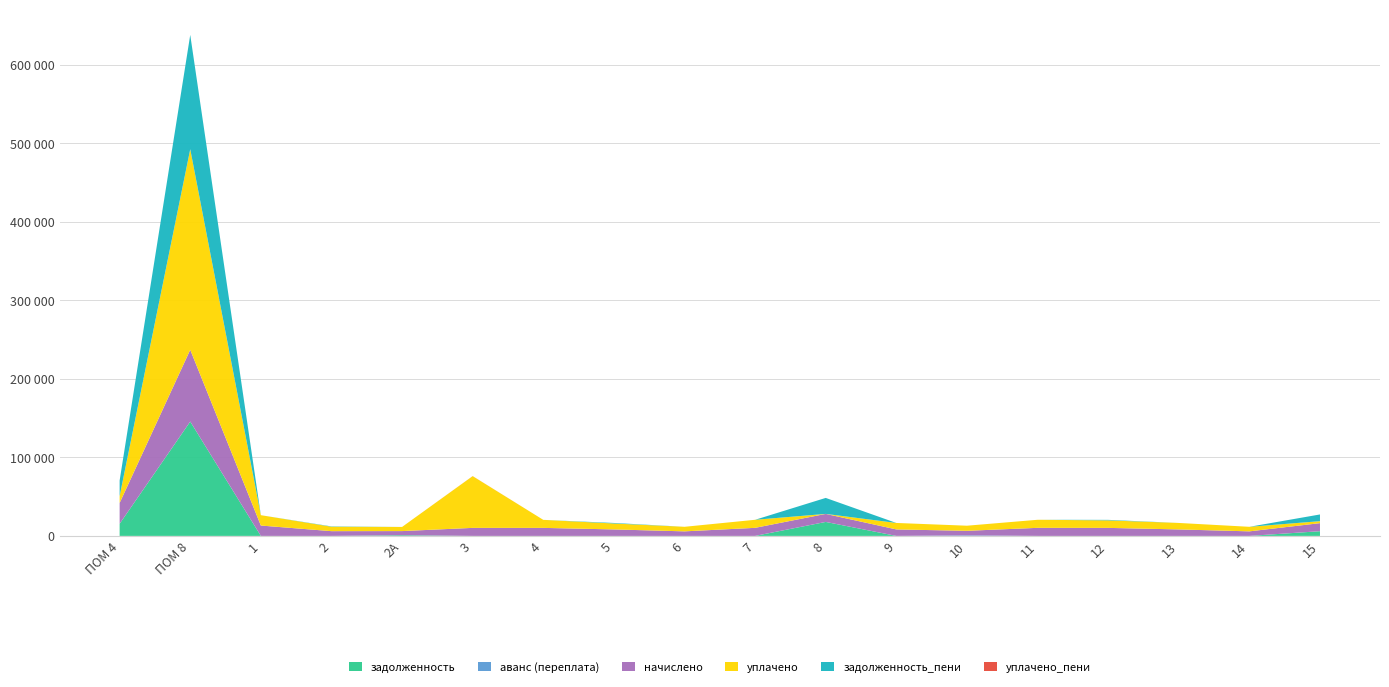

Reading left to right, extract all data points from this chart.

задолженность: ПОМ 4=15448.1	ПОМ 8=145622.9	1=0.0	2=0.0	2А=873.8	3=0.0	4=0.0	5=0.0	6=0.0	7=0.0	8=17806.6	9=0.0	10=0.0	11=0.0	12=0.0	13=0.0	14=0.0	15=5989.2
аванс (переплата): ПОМ 4=0.0	ПОМ 8=0.0	1=0.0	2=0.0	2А=0.0	3=0.0	4=0.0	5=0.0	6=0.0	7=0.0	8=0.0	9=0.0	10=697.5	11=0.0	12=0.0	13=0.0	14=0.0	15=0.0
начислено: ПОМ 4=26512.6	ПОМ 8=91444.3	1=13198.3	2=6045.1	2А=5266.1	3=10217.5	4=10217.5	5=8246.9	6=5796.0	7=10267.3	8=10217.5	9=8246.9	10=5796.0	11=10267.2	12=10217.6	13=8246.9	14=5796.0	15=10267.2
уплачено: ПОМ 4=8694.9	ПОМ 8=255447.7	1=13198.3	2=5630.4	2А=5266.1	3=65877.6	4=10217.5	5=7559.6	6=5796.0	7=10267.3	8=0.0	9=8246.9	10=6493.5	11=10267.2	12=9576.5	13=8246.9	14=5796.0	15=2504.8
задолженность_пени: ПОМ 4=19866.9	ПОМ 8=145622.9	1=0.0	2=414.7	2А=0.0	3=0.0	4=0.0	5=687.2	6=0.0	7=0.0	8=20361.0	9=0.0	10=0.0	11=0.0	12=638.6	13=0.0	14=0.0	15=8556.0
уплачено_пени: ПОМ 4=0.0	ПОМ 8=0.0	1=0.0	2=0.0	2А=0.0	3=86.9	4=0.0	5=0.0	6=0.0	7=0.0	8=0.0	9=0.0	10=0.0	11=0.0	12=0.0	13=0.0	14=0.0	15=0.0